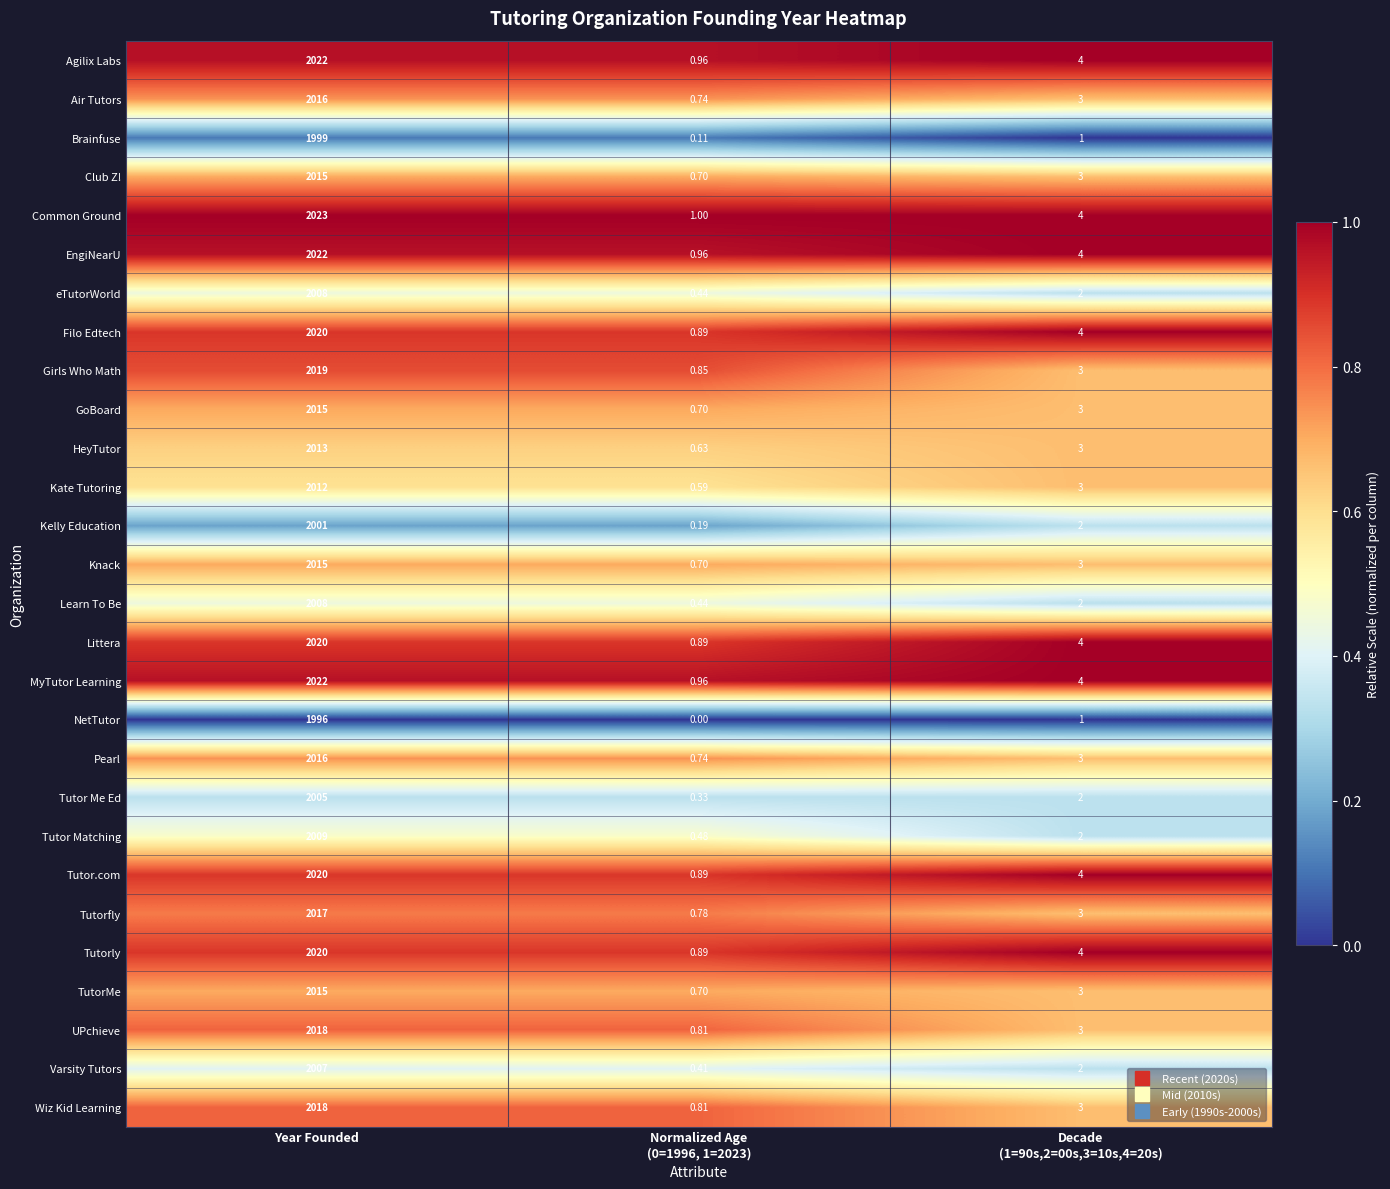

Which label corresponds to the smallest value in the chart?

Normalized Age
(0=1996, 1=2023)